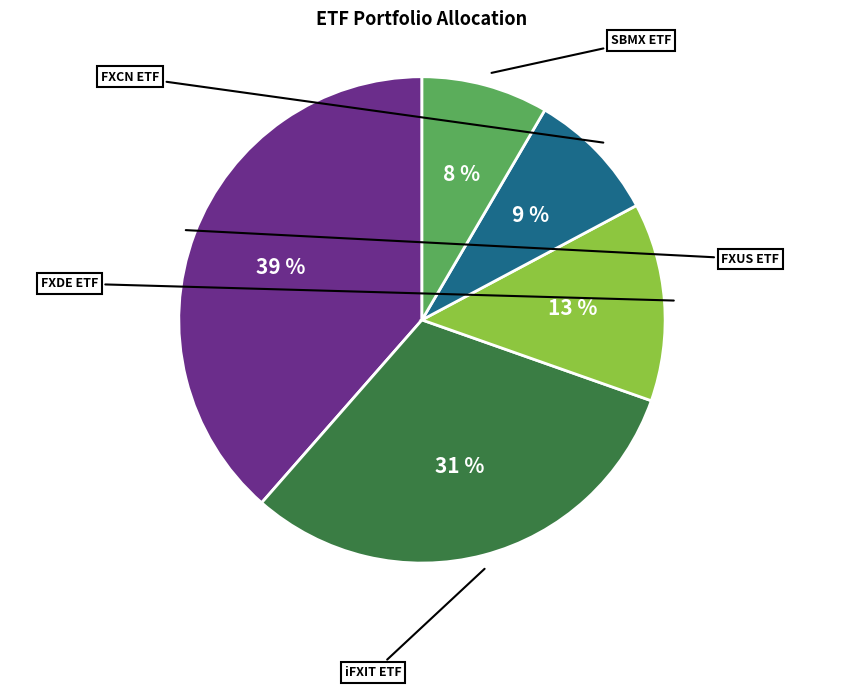

How much of the chart is everything except SBMX ETF?

91.6%